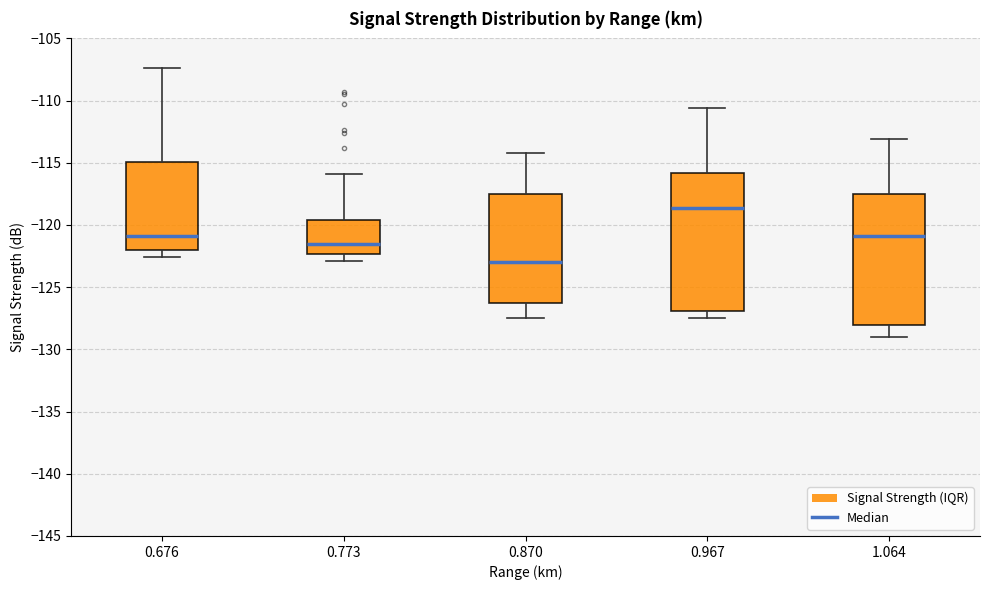

Which box is the tallest, from its lower edge to its upper edge?

0.967